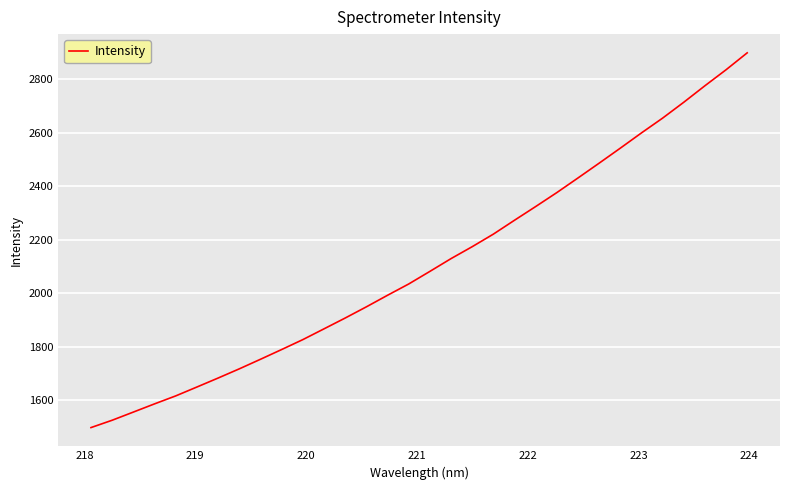

Is this an area chart (filled region under the line)?

No